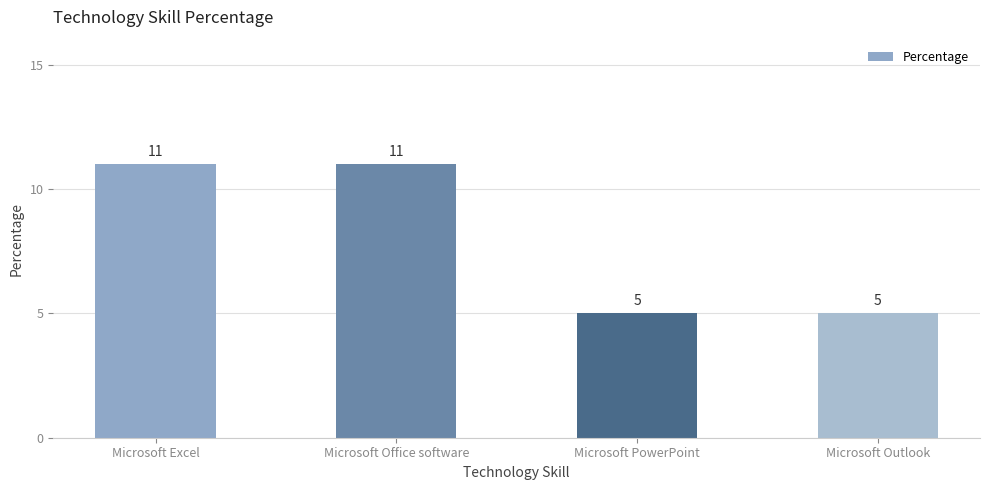

Count the values in the range 5 to 11.

4